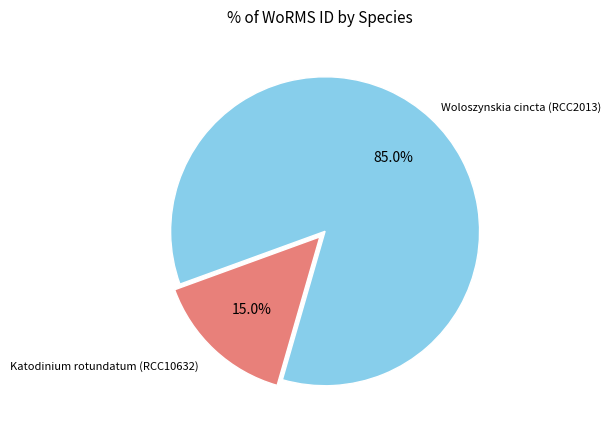

Is there any slice that represents more than half of the pie?

Yes